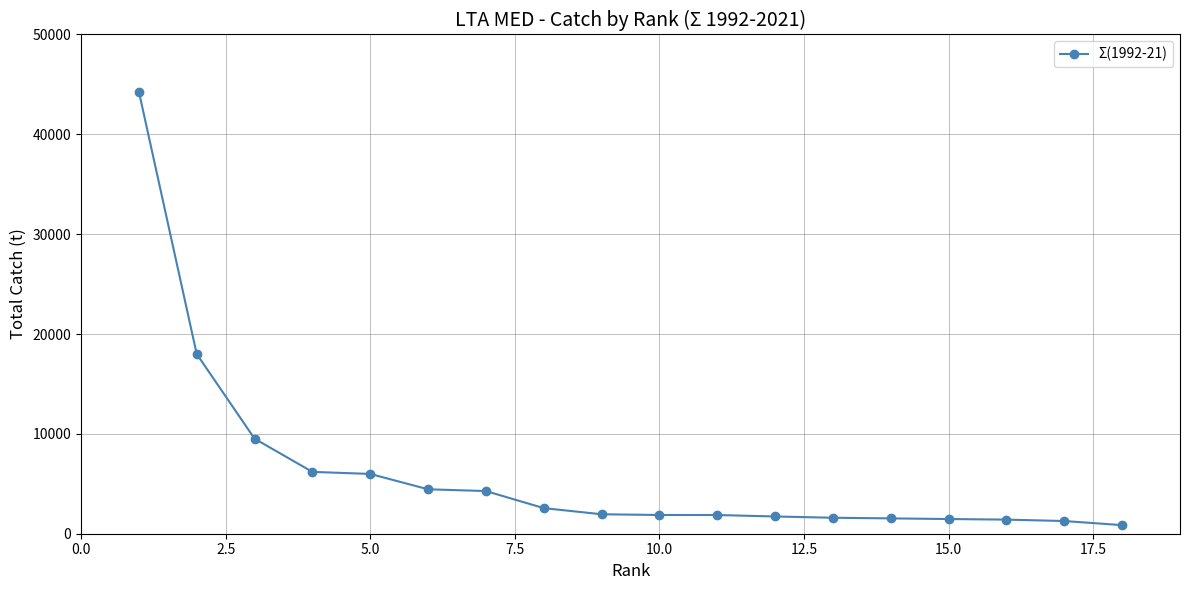

What is the value of the 6th point from the left?

4450.4